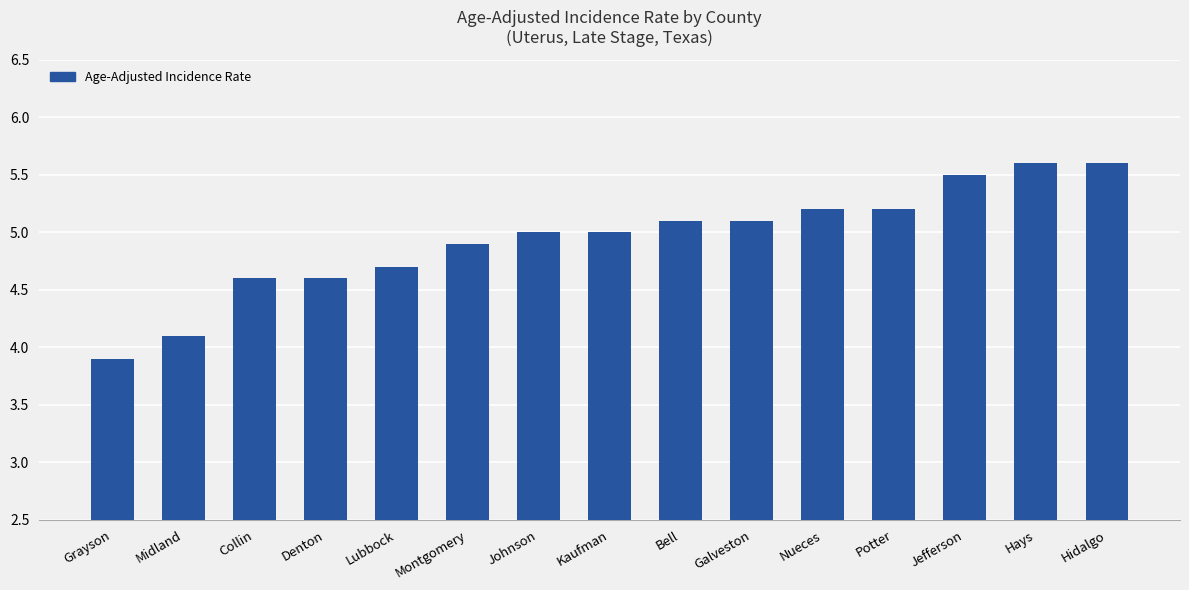

What is the value of the 5th bar from the left?

4.7